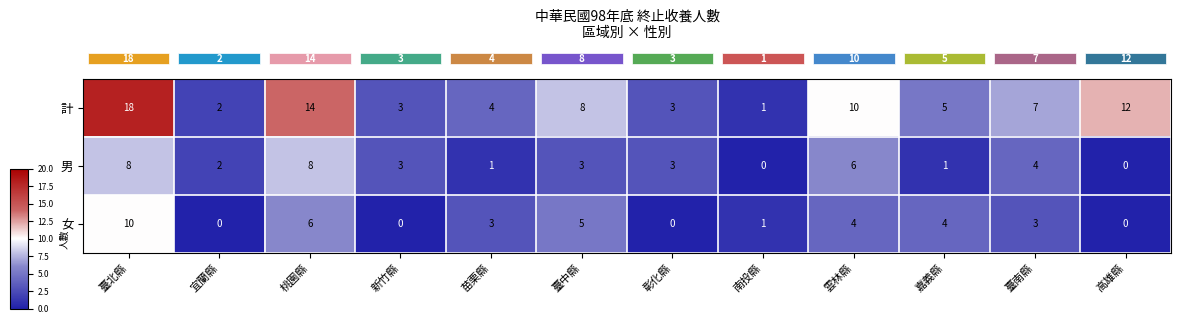

What is the difference between the highest and lowest values at 新竹縣?

3